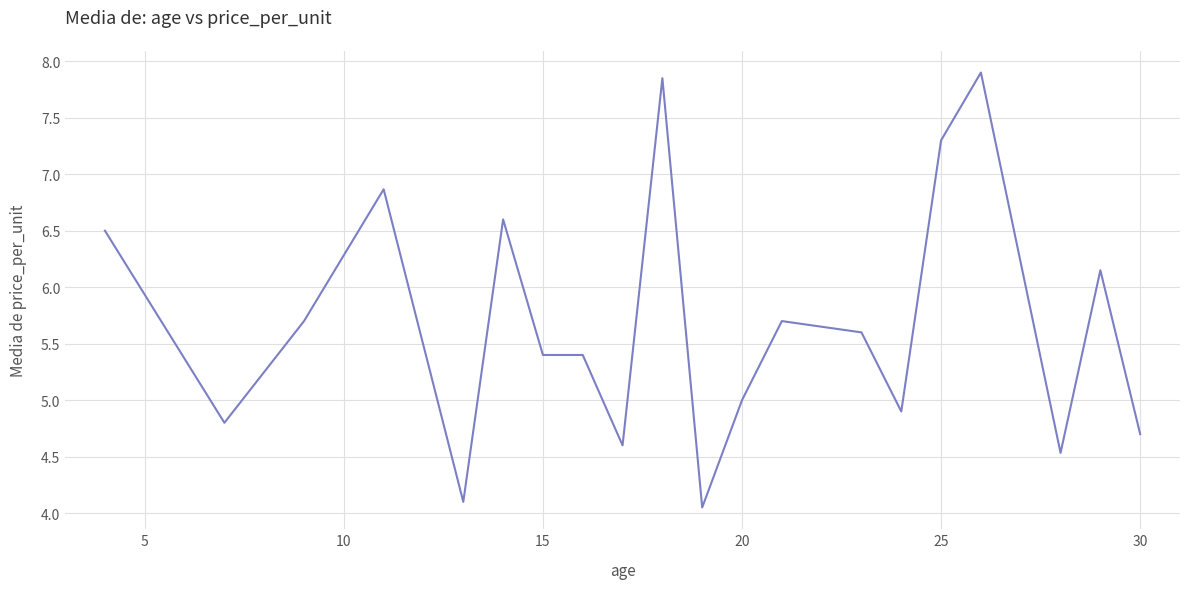

What is the greatest value displayed?

7.9